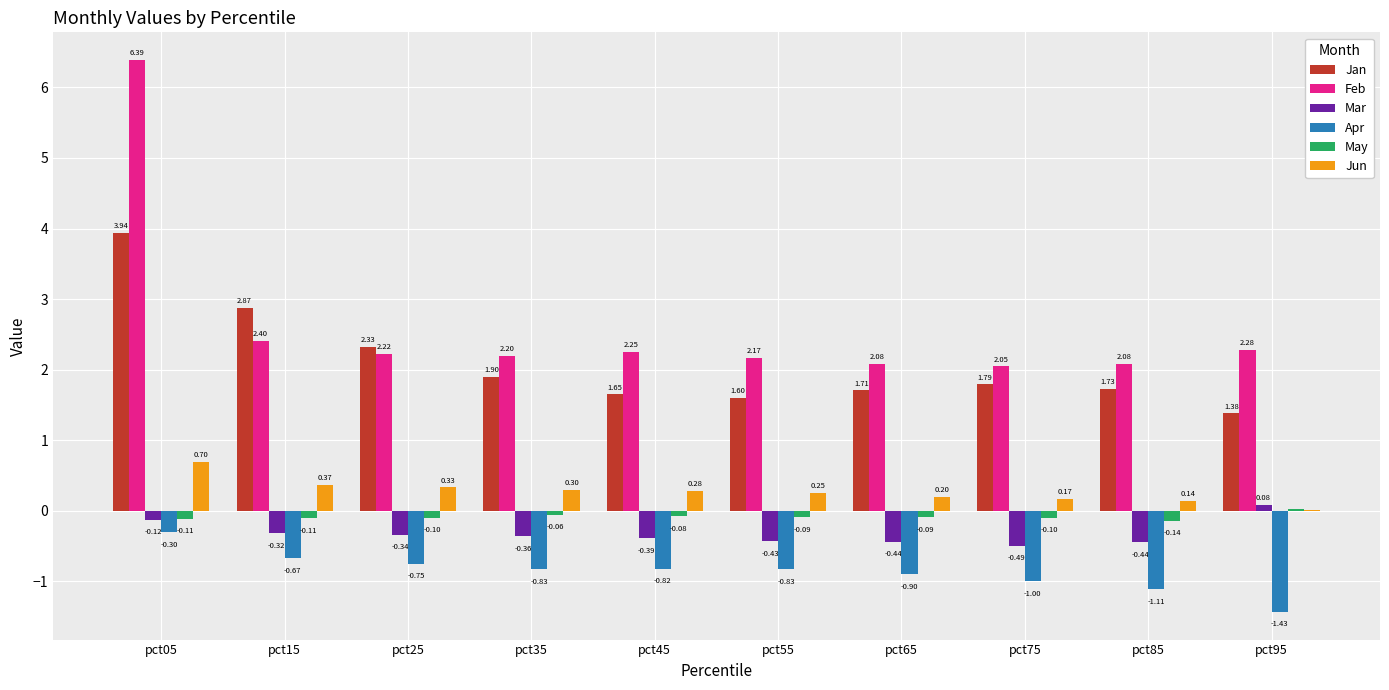

What is the sum of the Apr values at pct65 and pct55?

-1.7